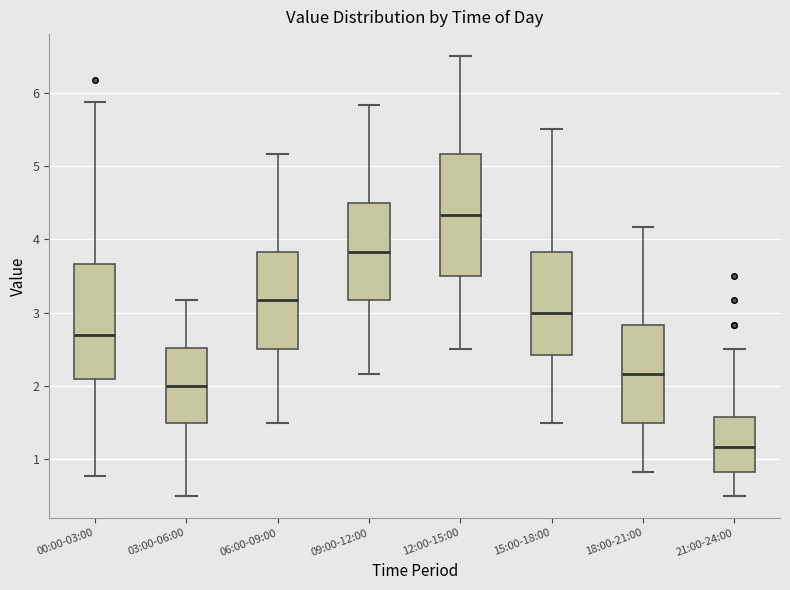

Which box's median line is the highest?

12:00-15:00